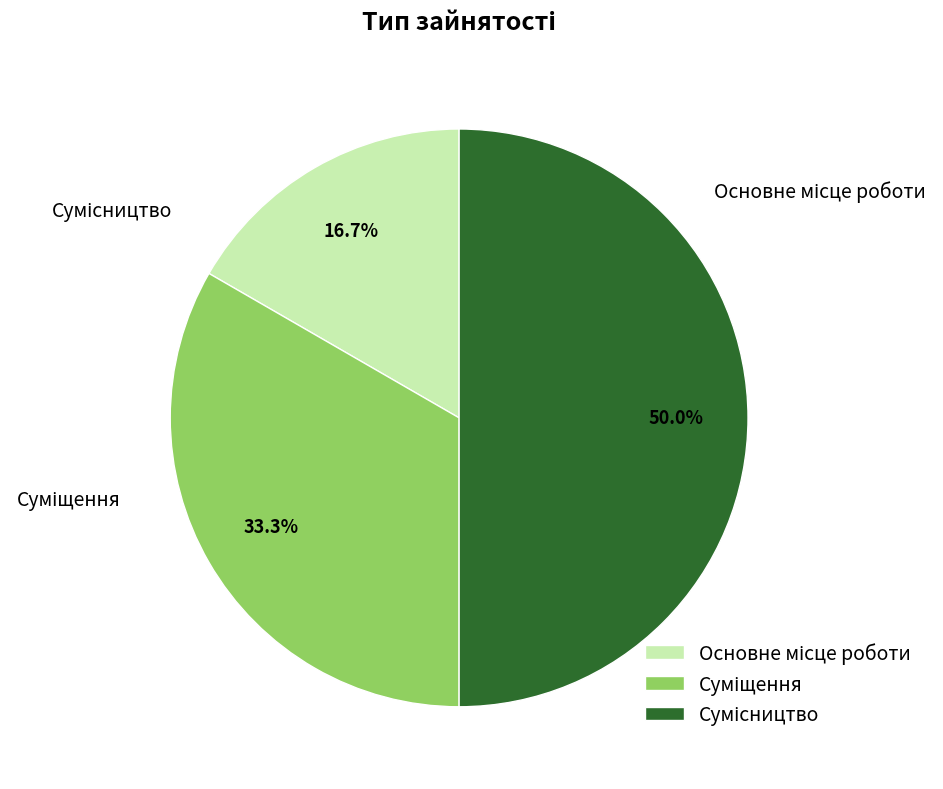

To the nearest percent, what is the combined percentage of Основне місце роботи and Сумісництво?

67%